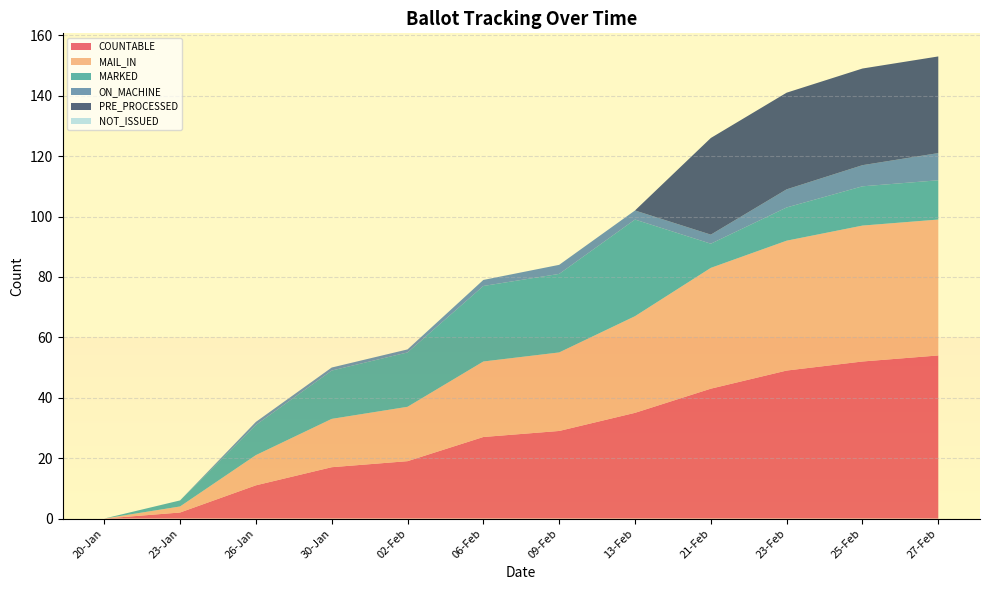

Reading left to right, extract all data points from this chart.

COUNTABLE: 0	2	11	17	19	27	29	35	43	49	52	54
MAIL_IN: 0	2	10	16	18	25	26	32	40	43	45	45
MARKED: 0	2	10	16	18	25	26	32	8	11	13	13
ON_MACHINE: 0	0	1	1	1	2	3	3	3	6	7	9
PRE_PROCESSED: 0	0	0	0	0	0	0	0	32	32	32	32
NOT_ISSUED: 0	0	0	0	0	0	0	0	0	0	0	0